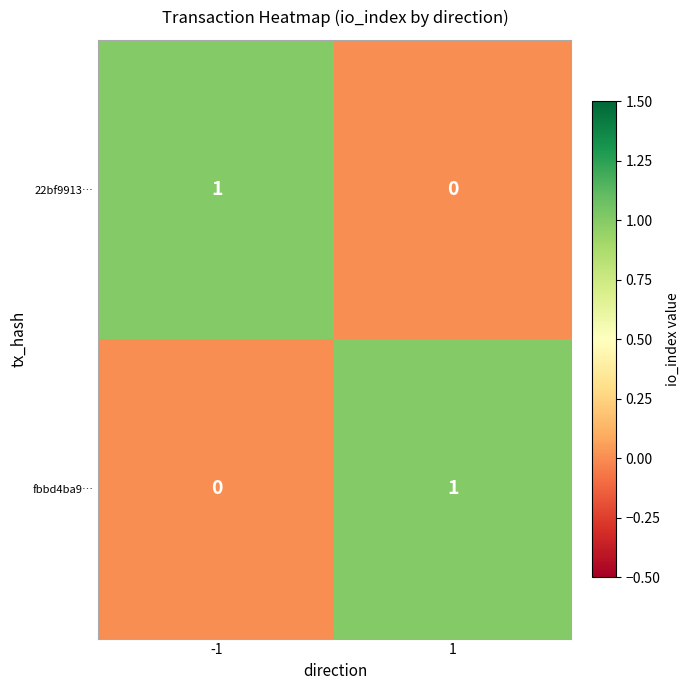

Is it true that fbbd4ba9… equals 1 at 1?

True